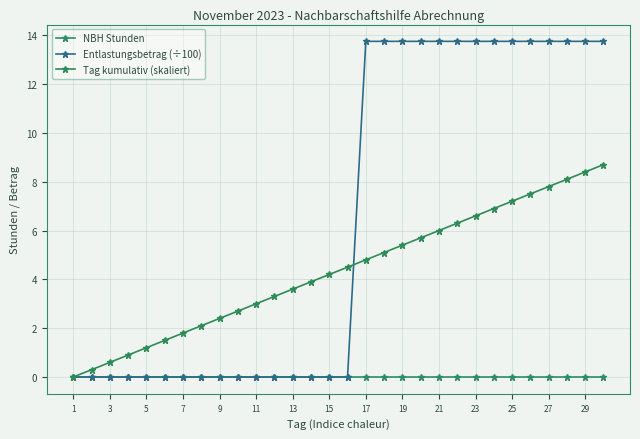

True or false: Tag kumulativ (skaliert) and NBH Stunden intersect in this chart.

False